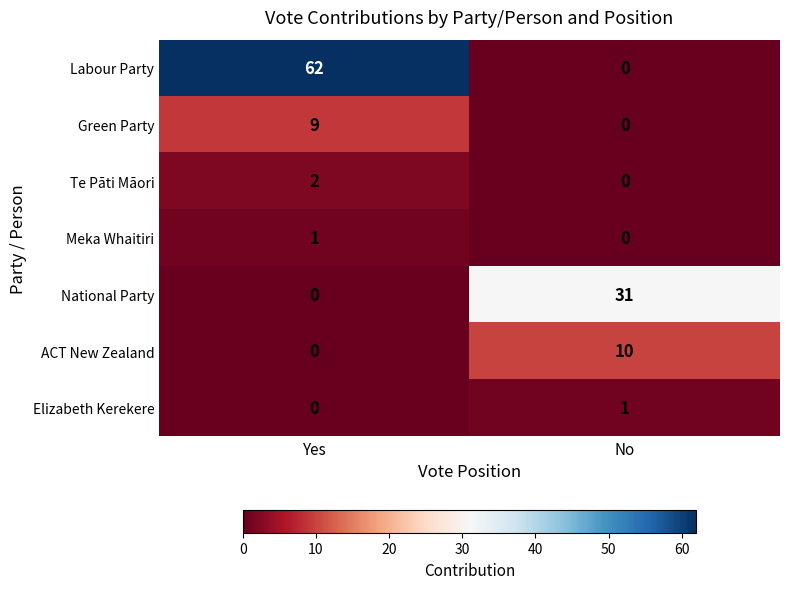

Where is Elizabeth Kerekere nearest to the value 0?

Yes